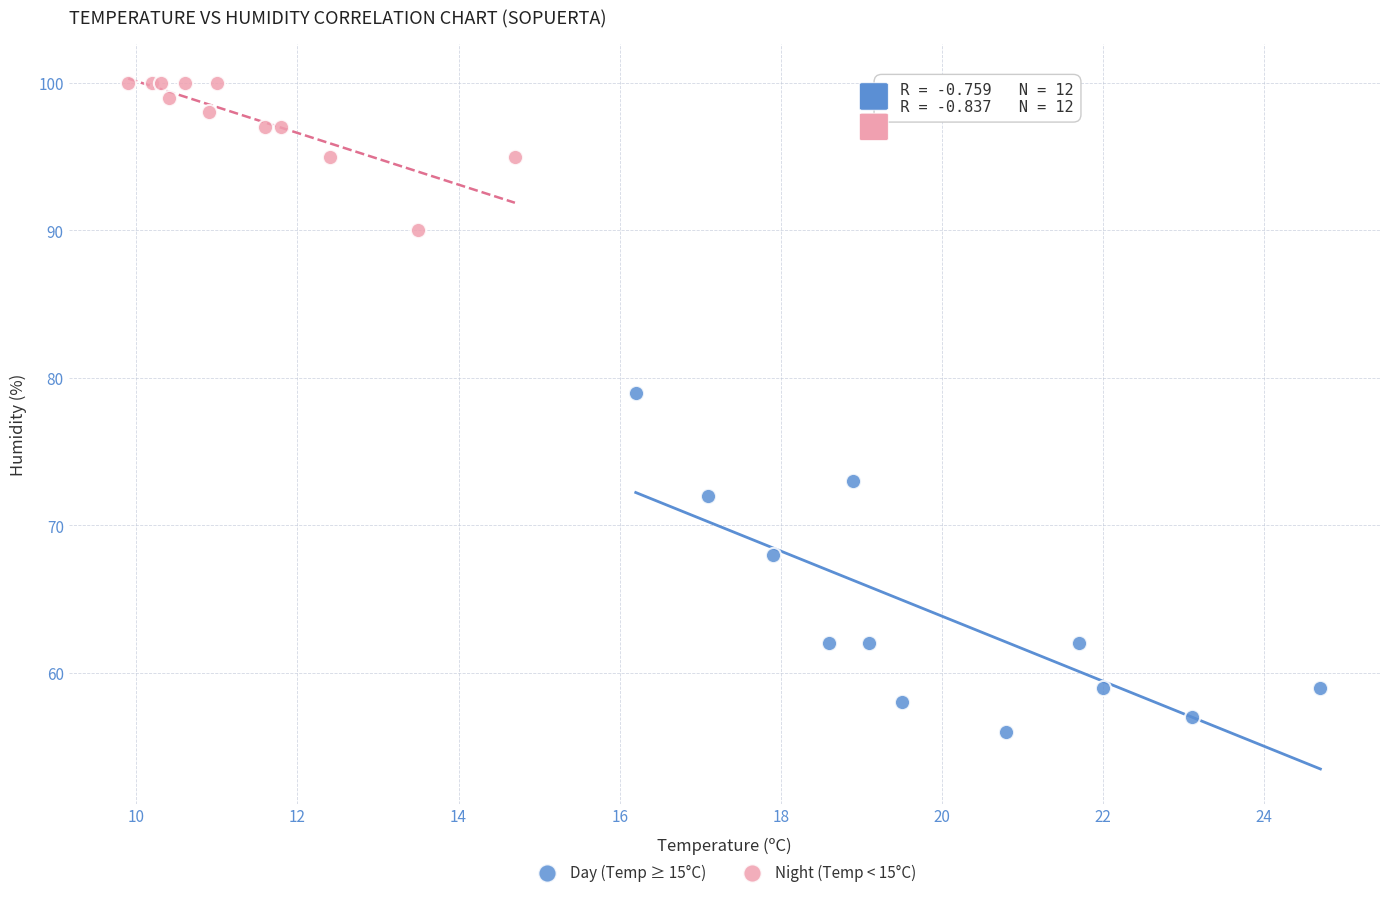

Which series reaches the maximum Y coordinate?

Night (Temp < 15°C)